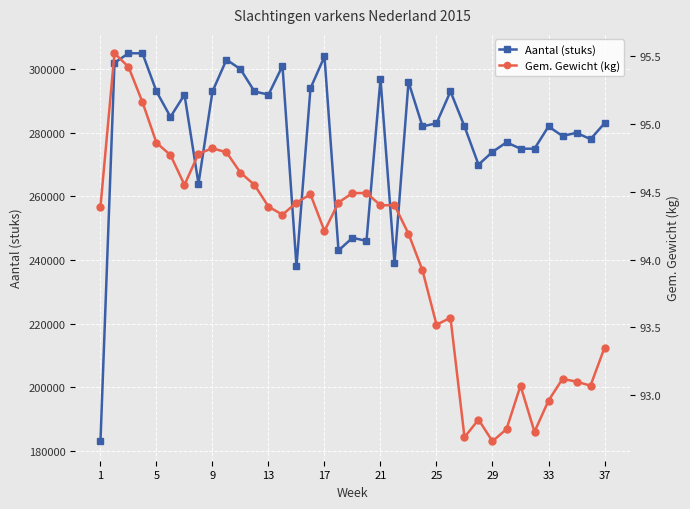

What is the minimum value for Aantal (stuks)?

183000